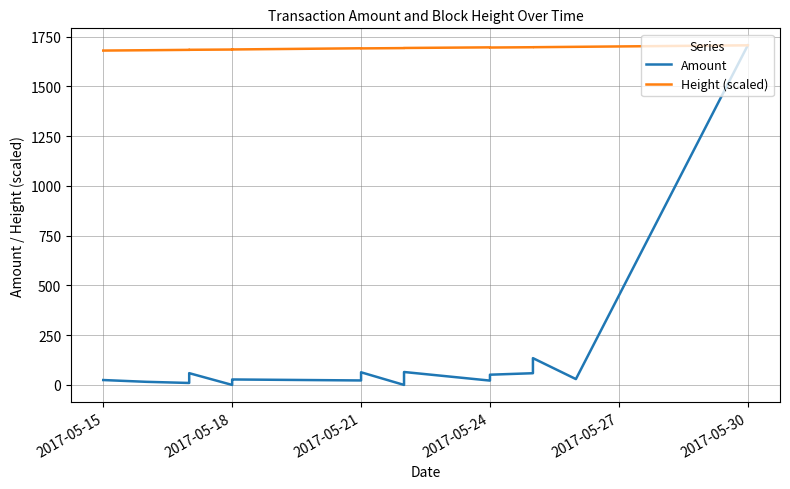

What position from the right is 8?

12